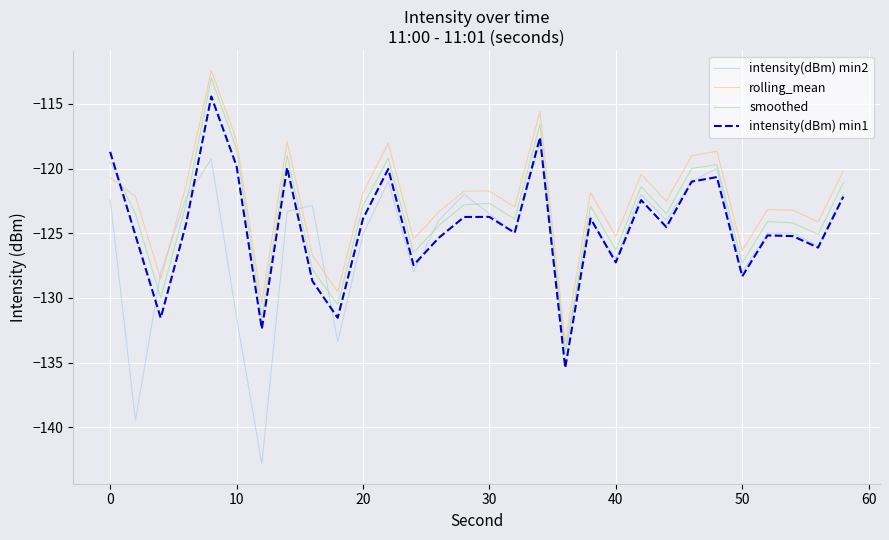

After their last crossing, which series has the higher values: intensity(dBm) min1 or smoothed?

smoothed